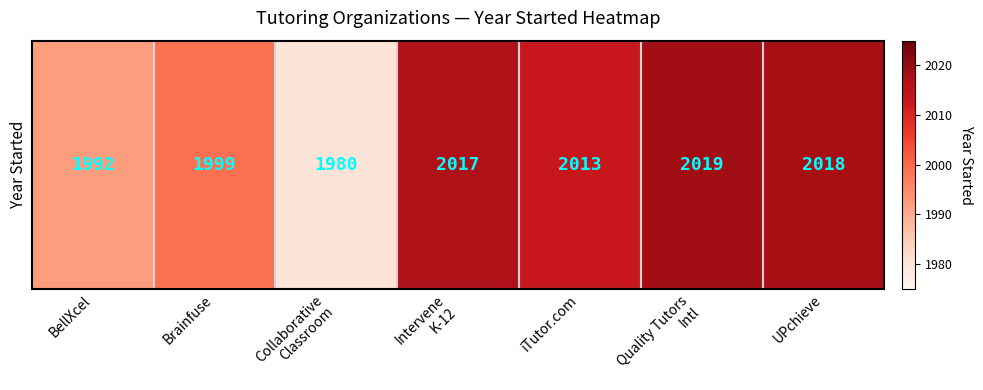

What is the smallest value displayed?

1980